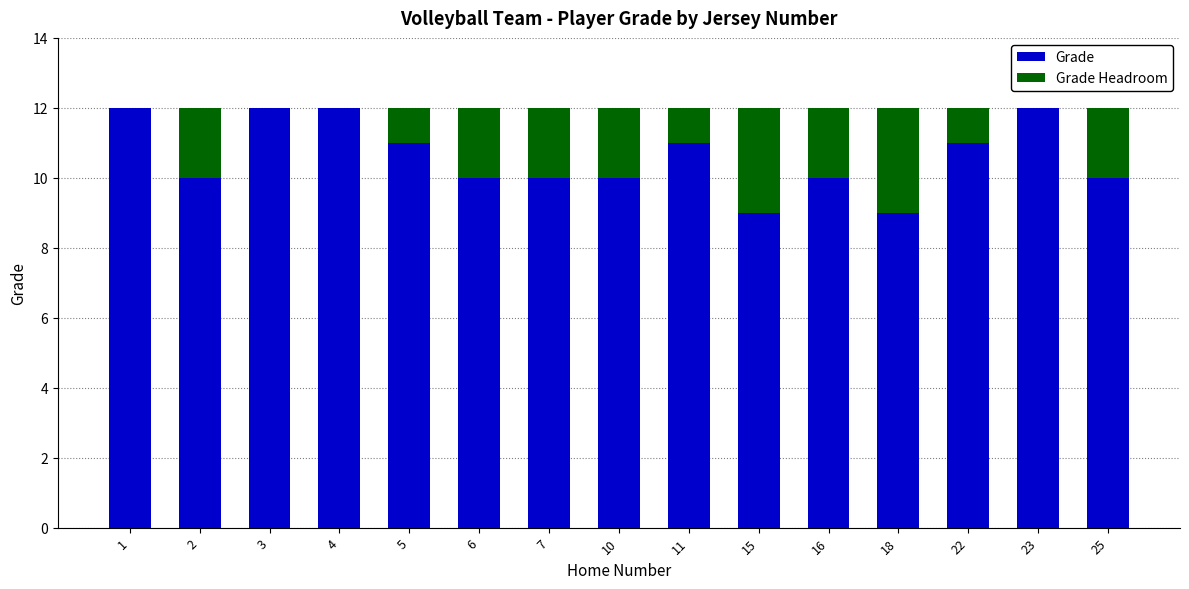

Count the number of data series in this chart.

2